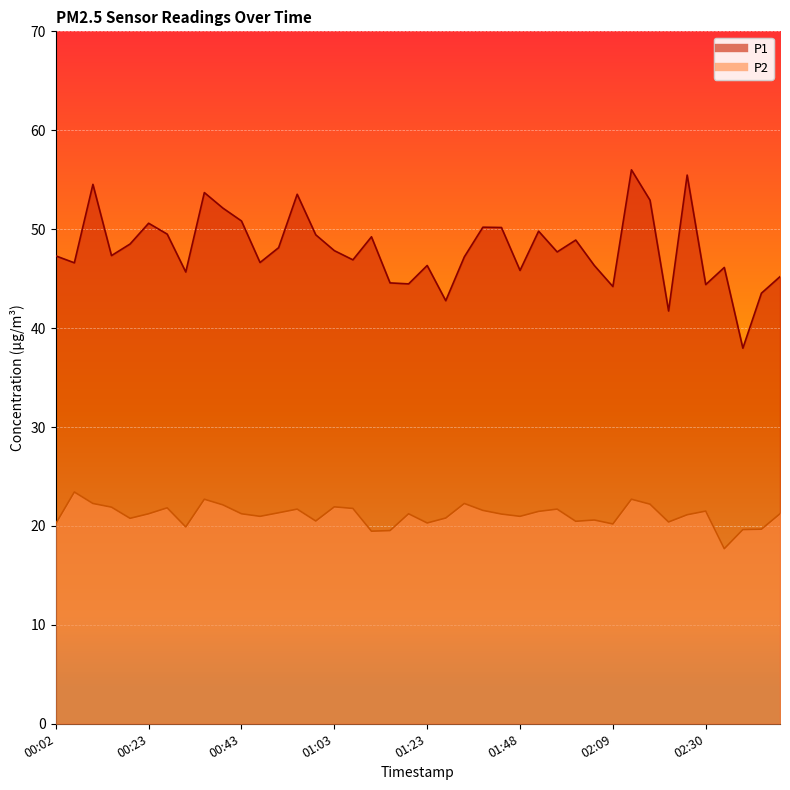

Between 00:02 and 01:03, which is larger?

01:03